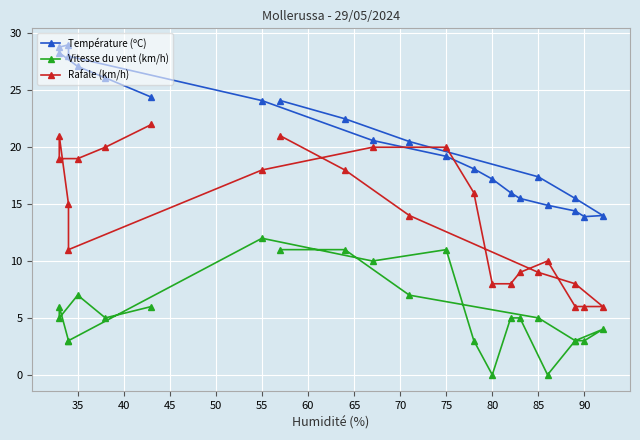

What is the highest value of the Rafale (km/h) series?

22.0